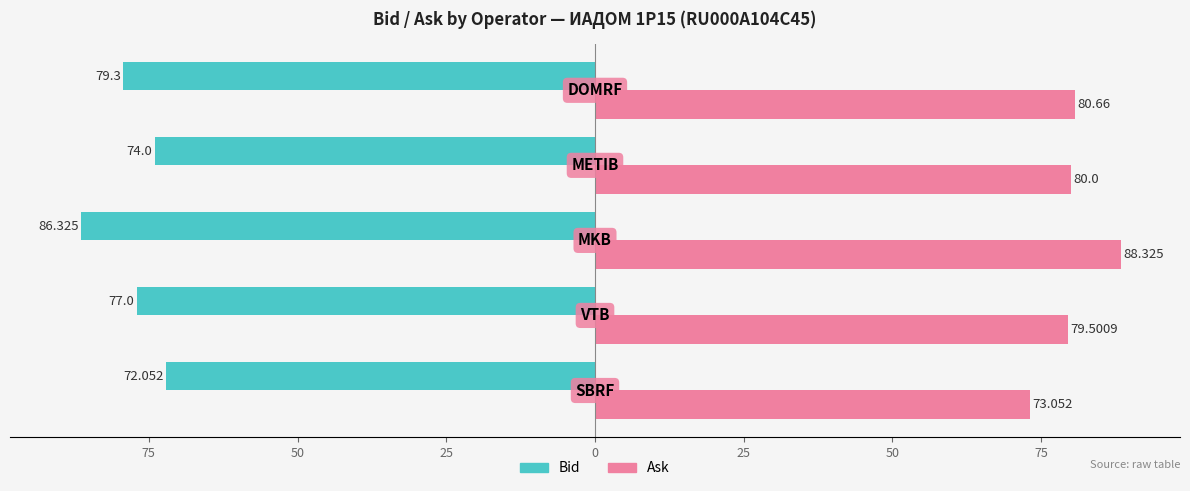

Rank the series by their maximum value, from lowest to highest.

Bid, Ask